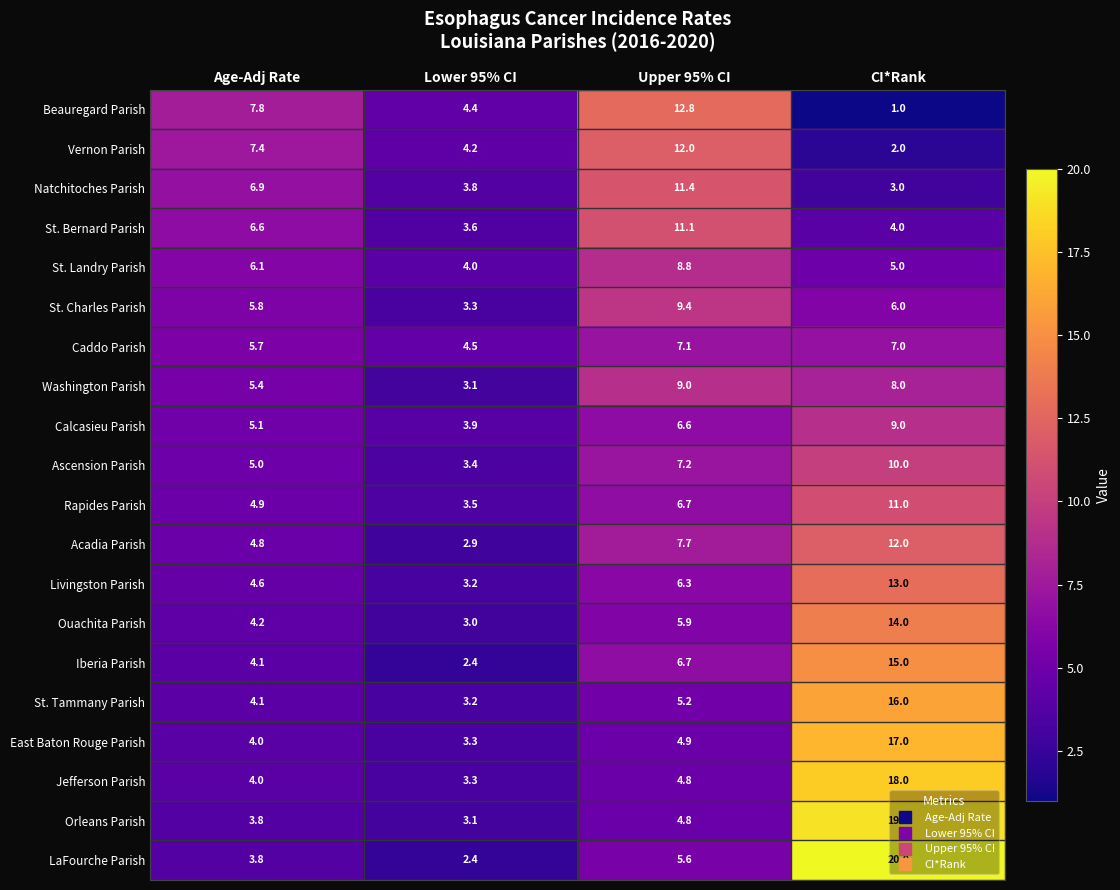

What is the average value of the St. Bernard Parish series?

6.3